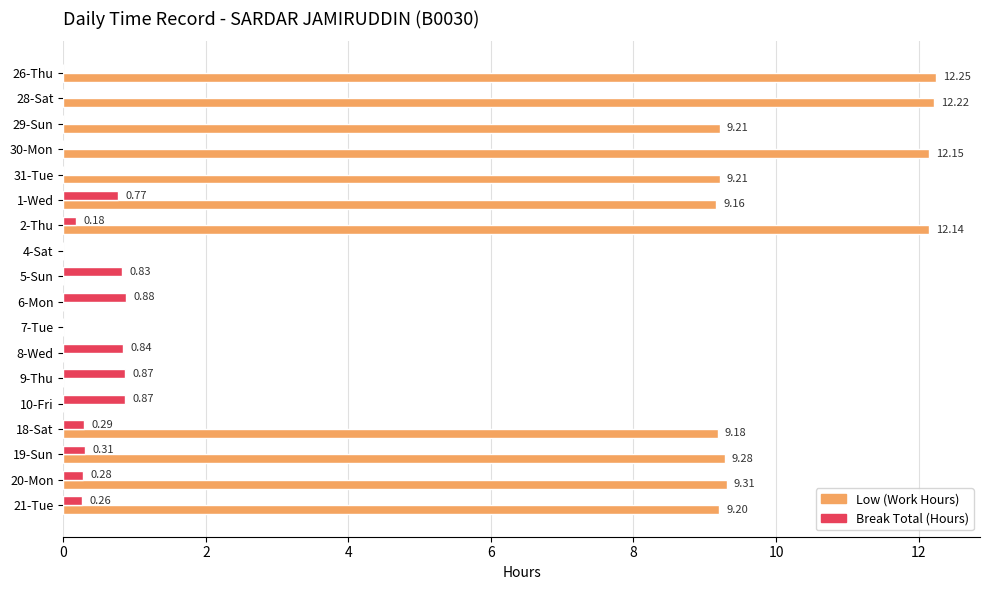

At which category is the sum across all series the highest?

2-Thu